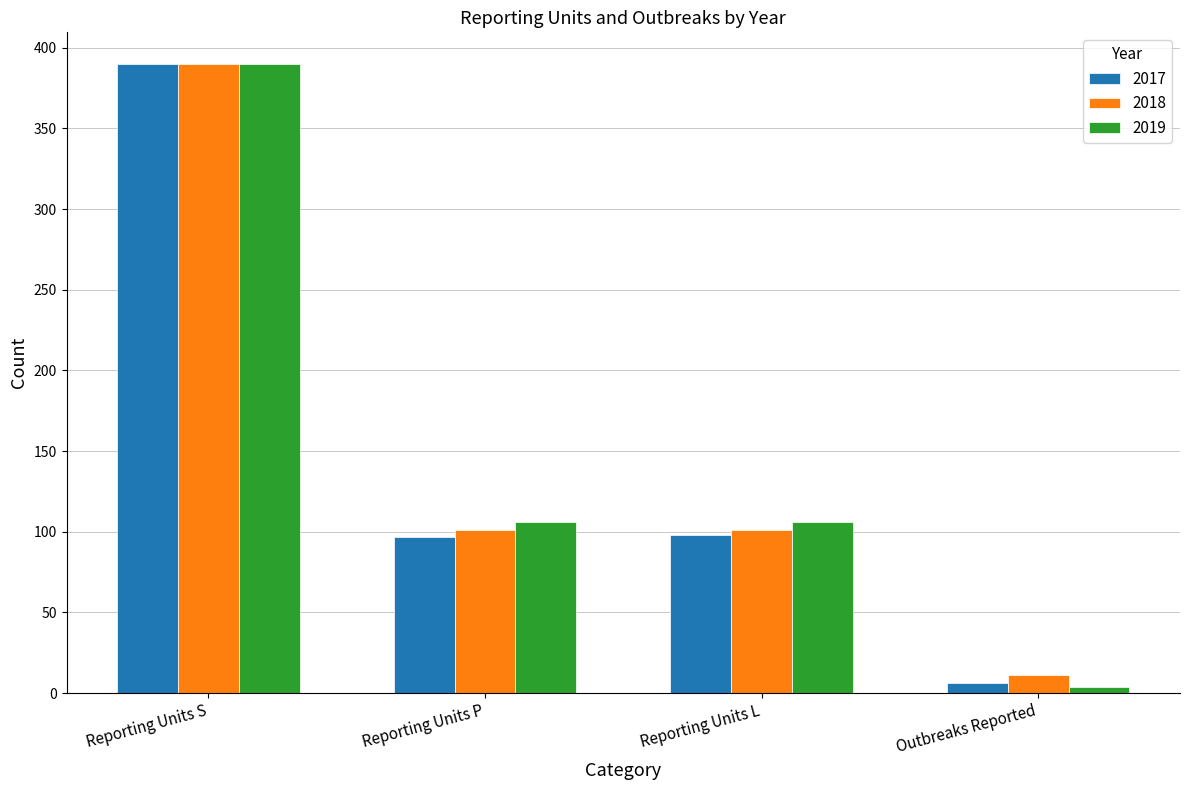

Which series has the largest range (max minus min)?

2019